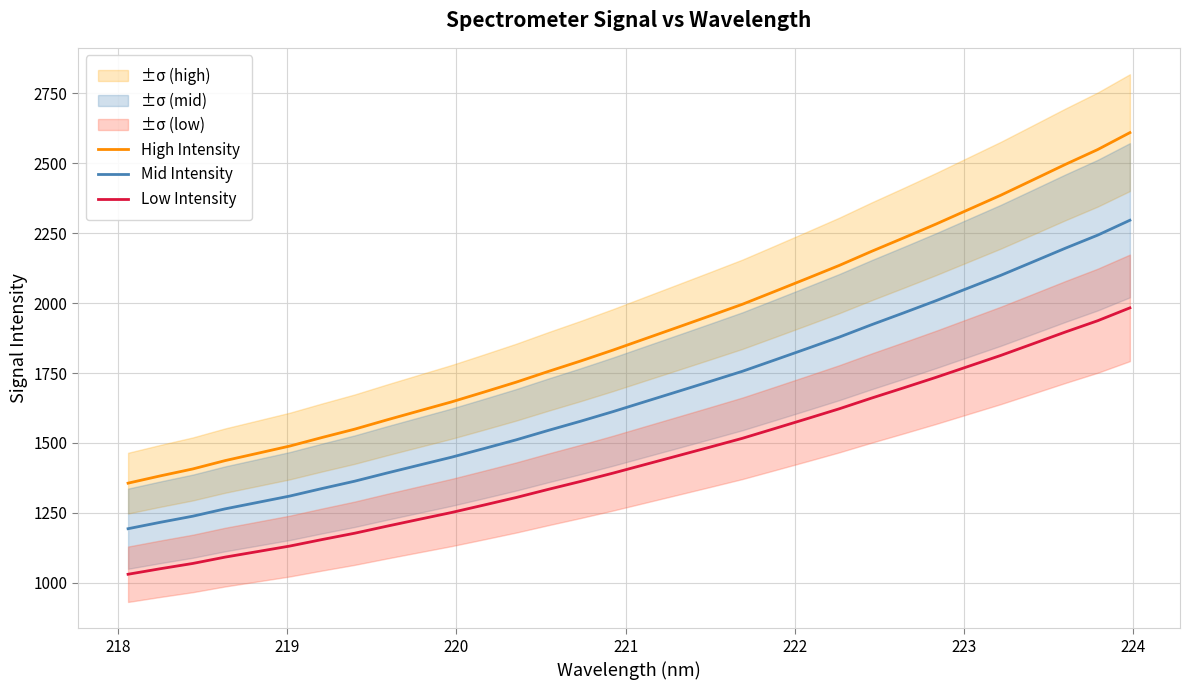

True or false: Low Intensity and Mid Intensity intersect in this chart.

False